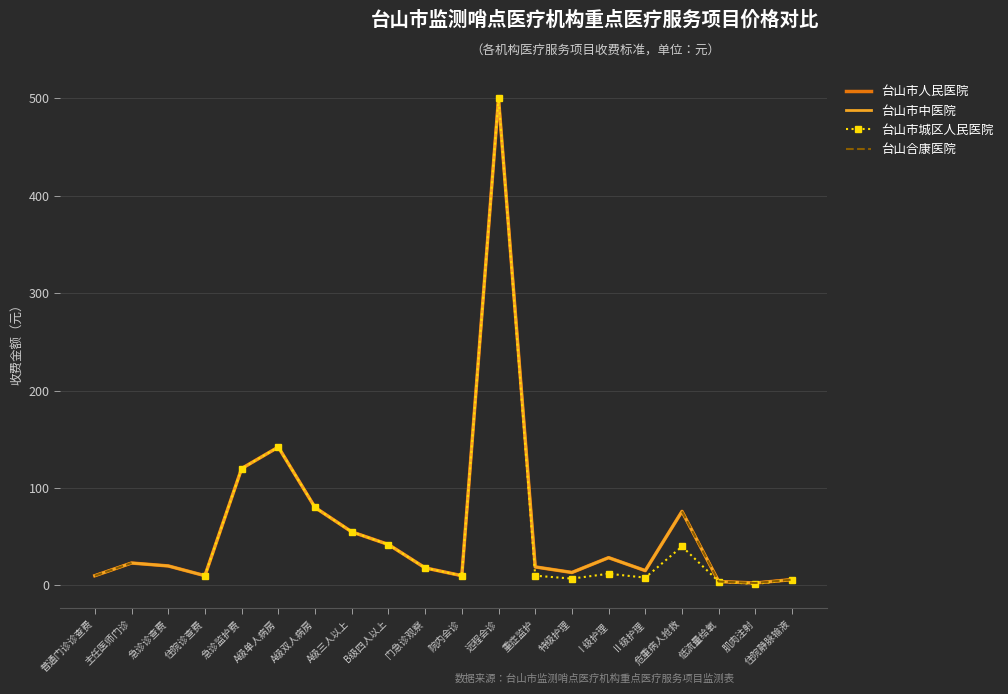

At which label does 台山市中医院 reach its peak?

远程会诊